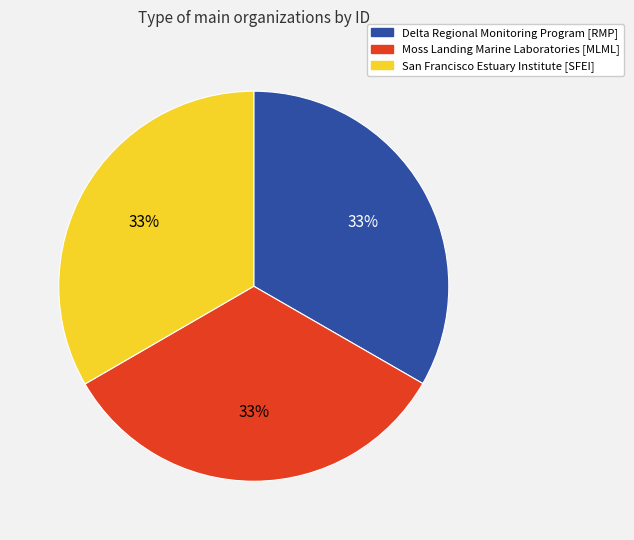

To the nearest percent, what percentage of the pie is Moss Landing Marine Laboratories [MLML]?

33%